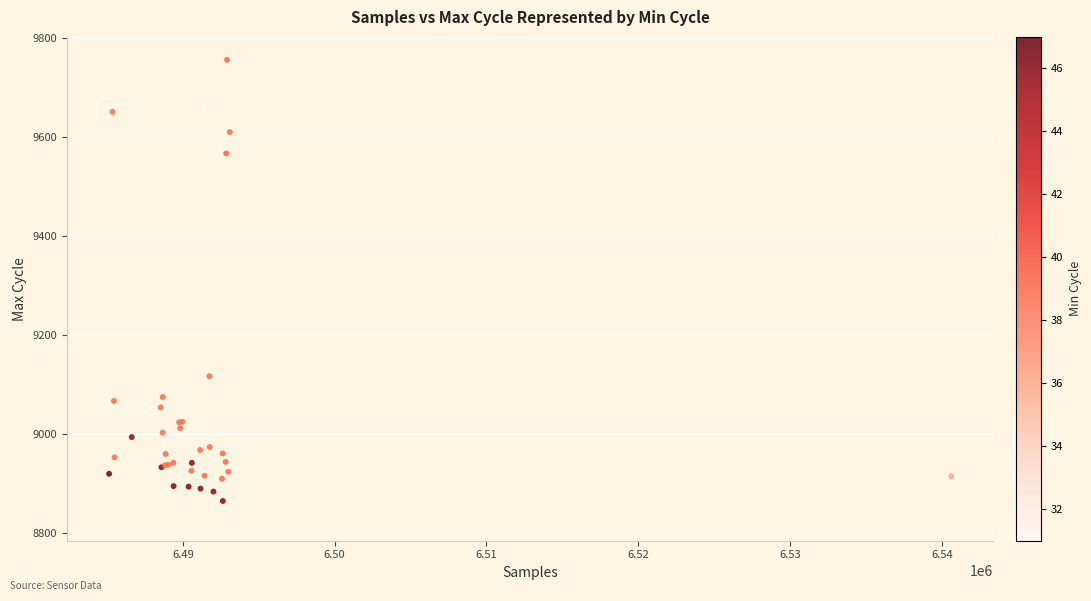

What Y value in the scatter plot is closest to 9292?

9116